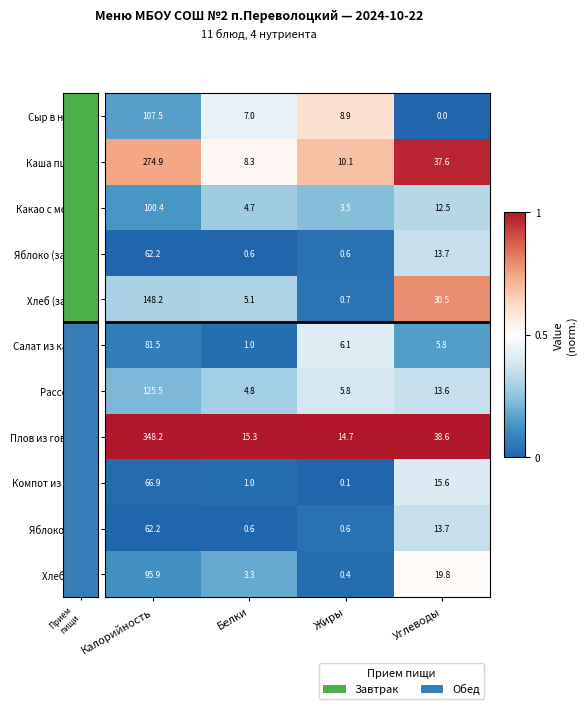

Read the Хлеб (завтрак) value at Белки.

5.1